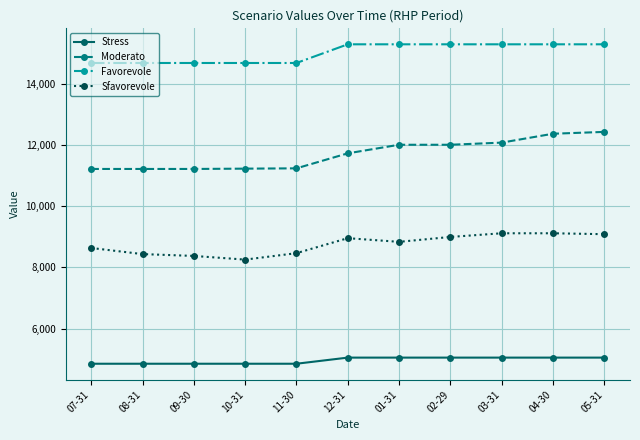

Is it true that Sfavorevole equals 5319 at 02-29?

False